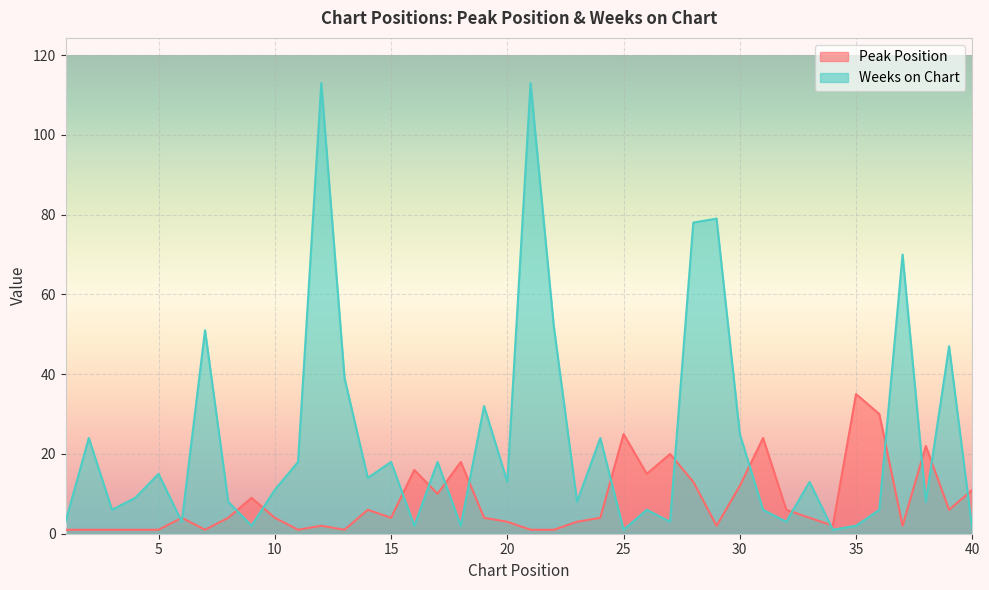

Between 36 and 32, which is larger?

36